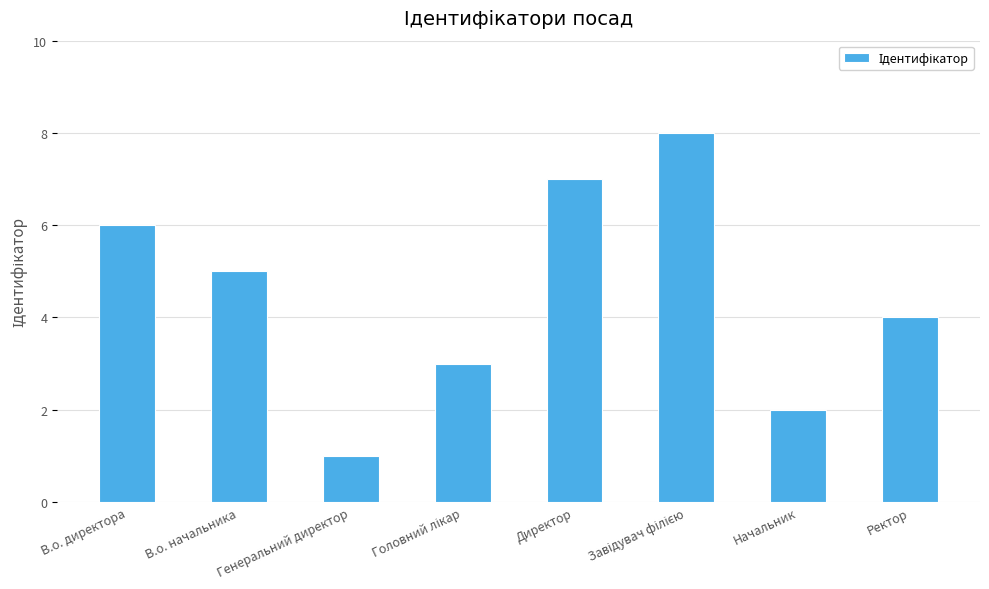

Which category has the lowest value across all series?

Генеральний директор